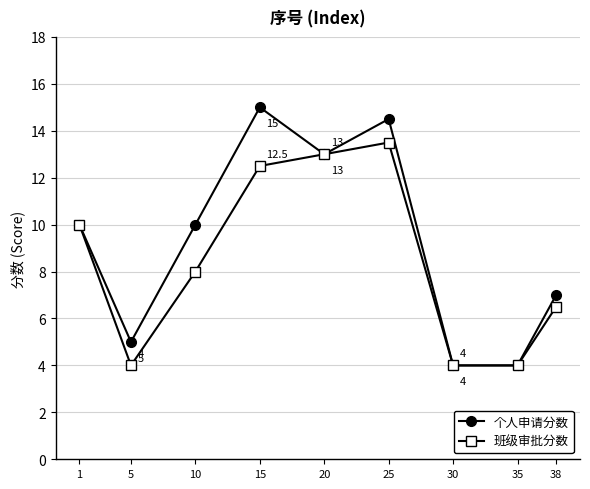

Is the value of 个人申请分数 at 15 greater than the value of 班级审批分数 at 10?

Yes